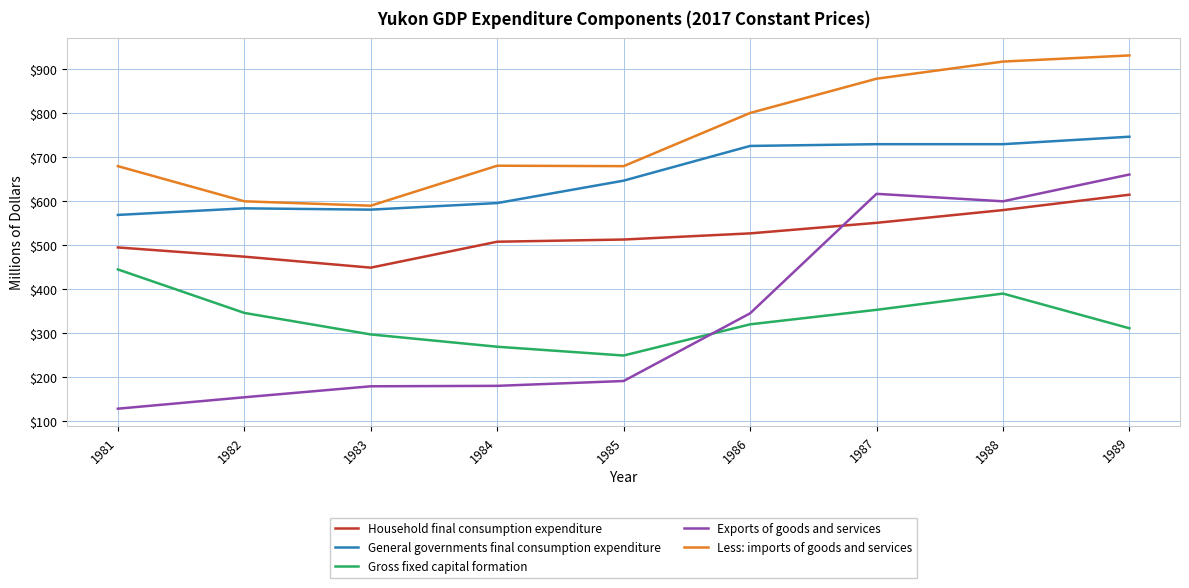

What is the sum of all Household final consumption expenditure values?

4712